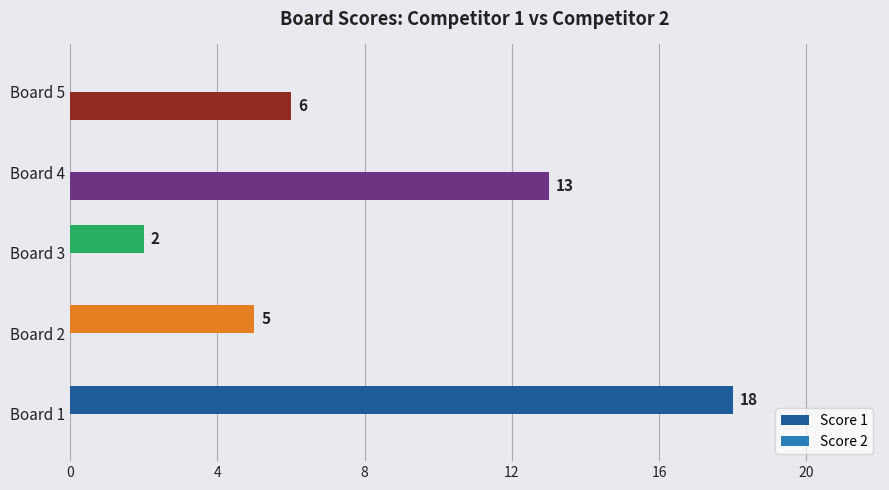

True or false: Score 2 has a value of 18 at Board 4.

False